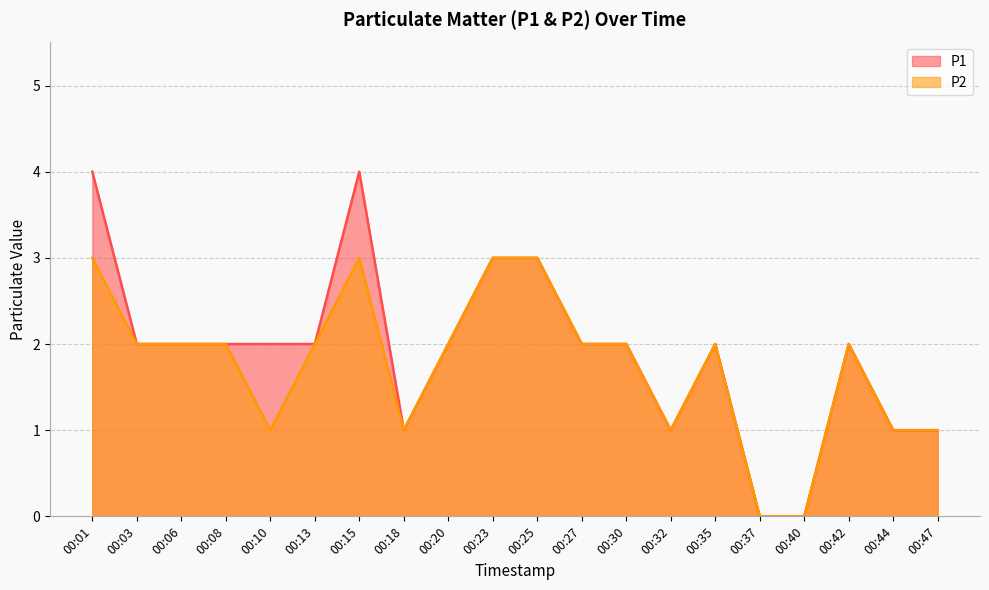

What is the total value across all series at 00:08?

4